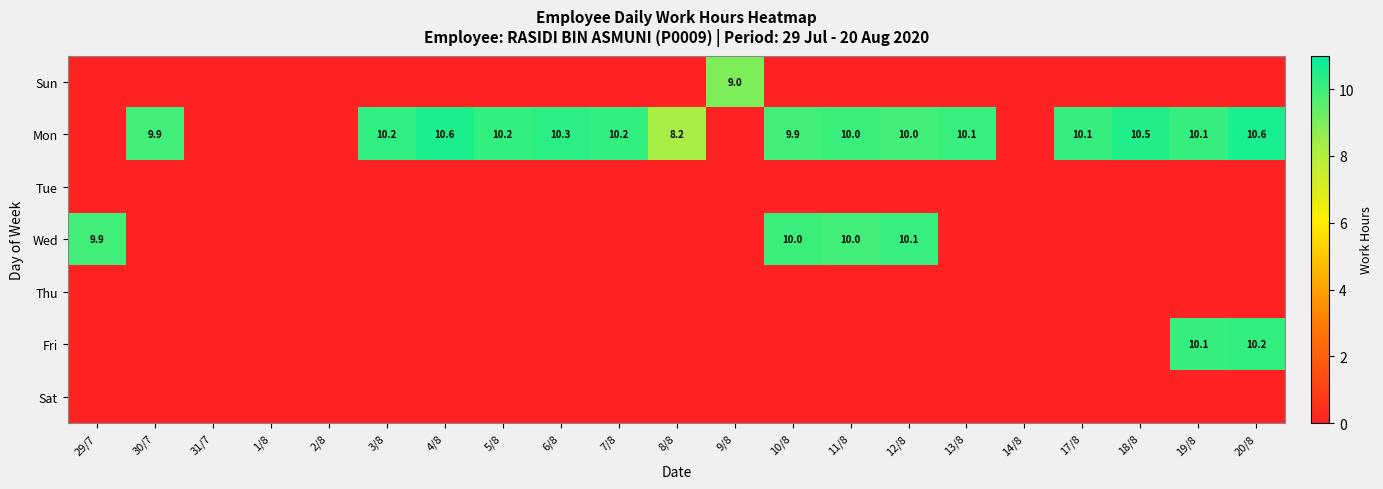

True or false: Mon has a value of 10.2 at 5/8.

True